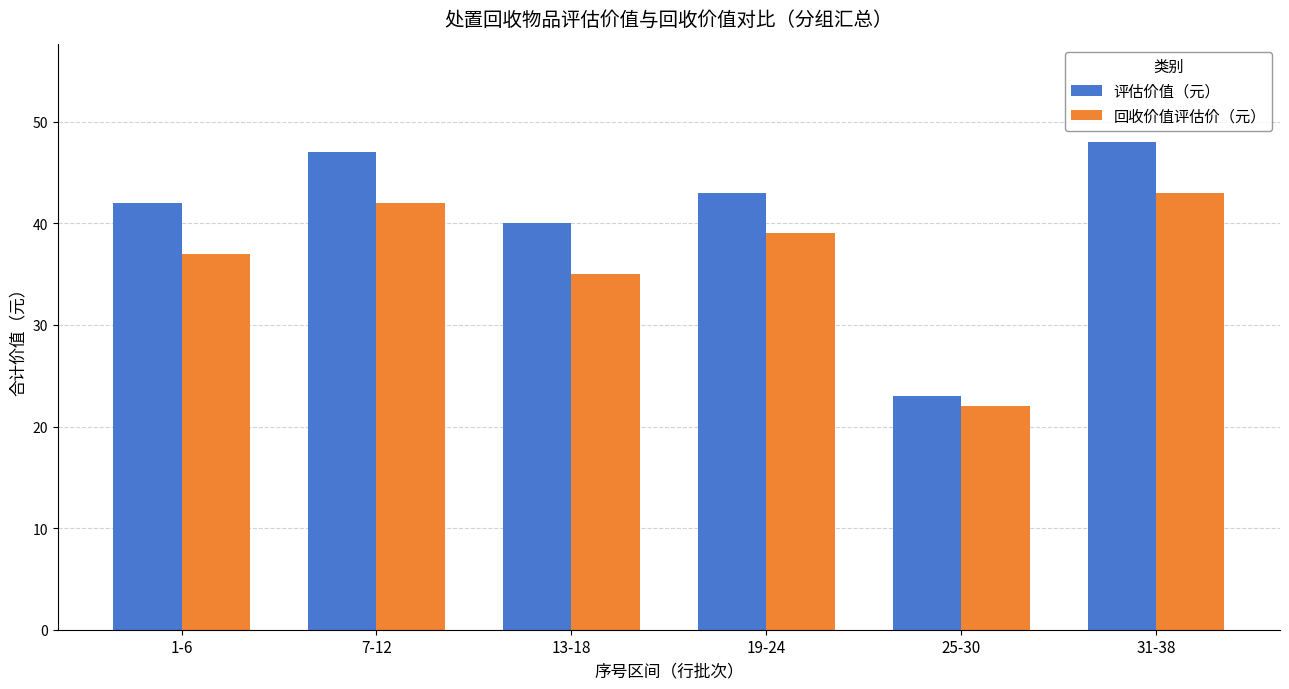

The 评估价值（元） series shows 48 at 31-38. True or false?

True